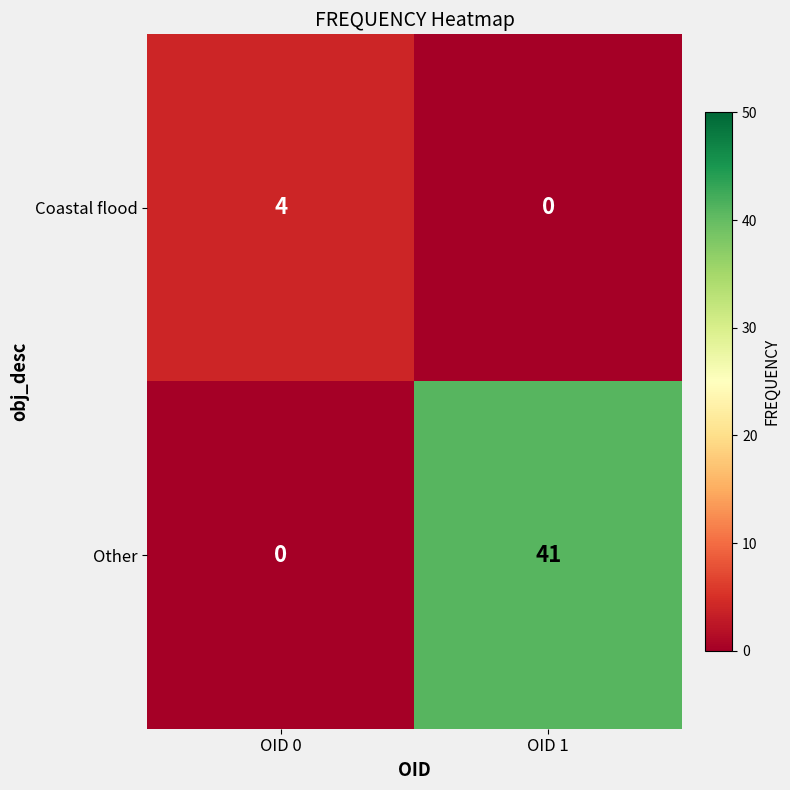

What is the total value across all series at OID 0?

4